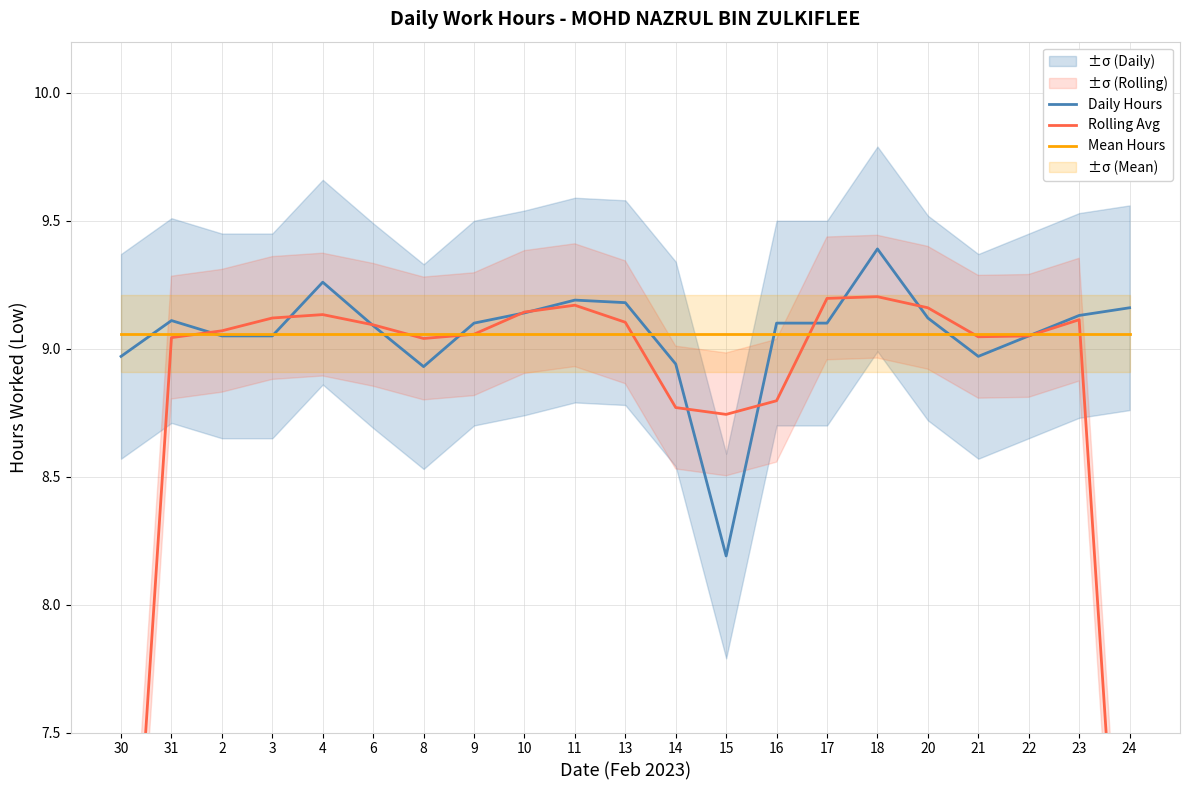

How many data points in Rolling Avg are above 9?

16